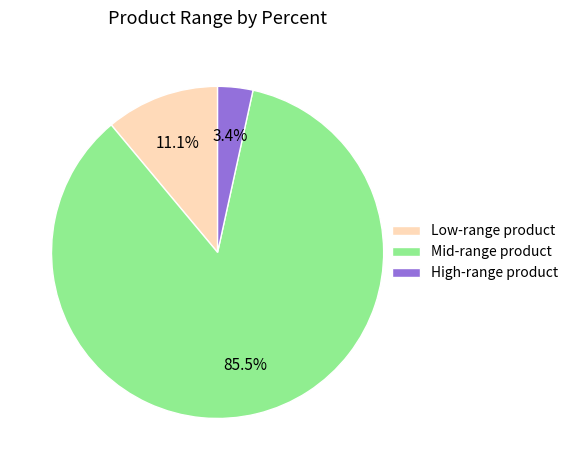

Combined, what portion of the pie is Mid-range product and High-range product?

88.9%